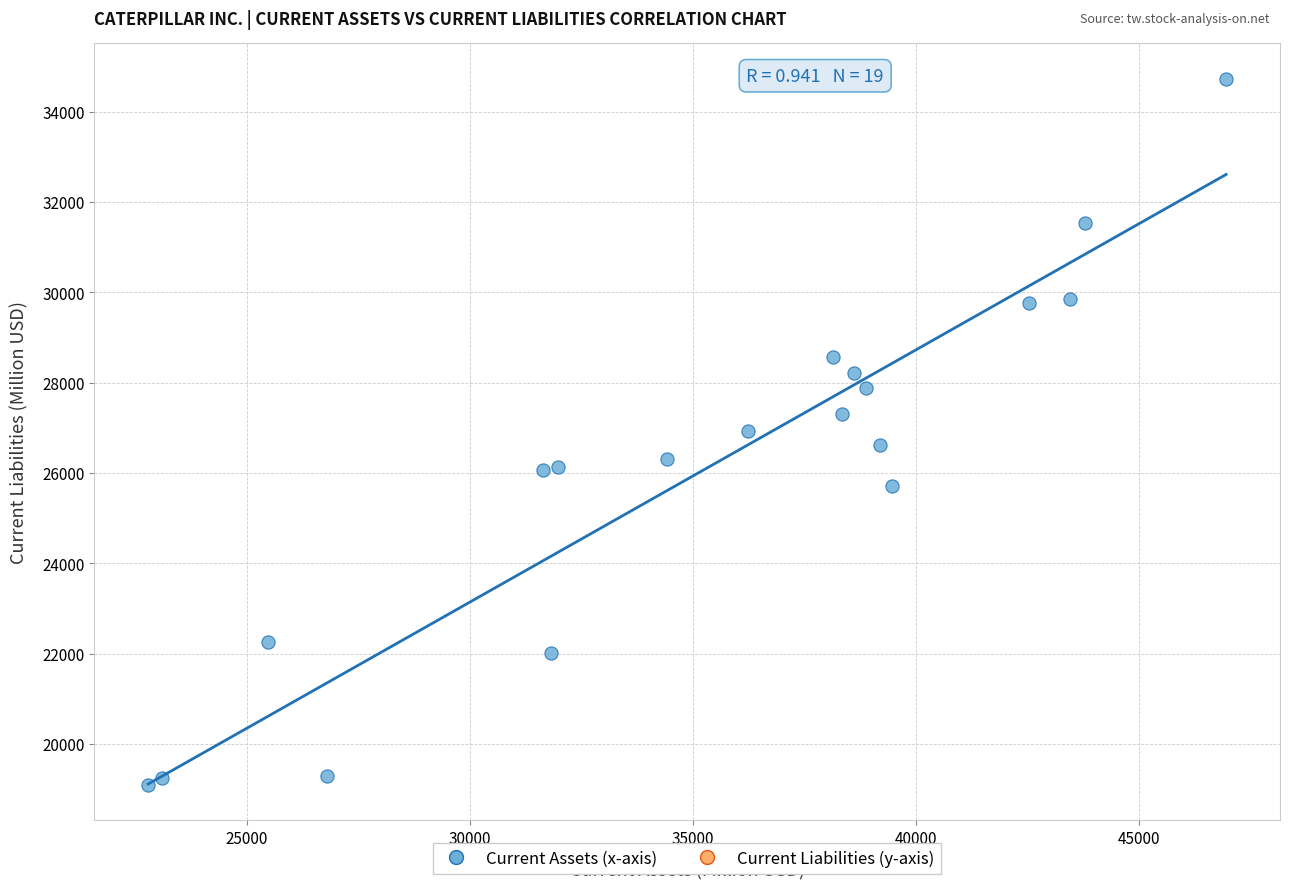

What is the range of X values (max minus min)?

24159